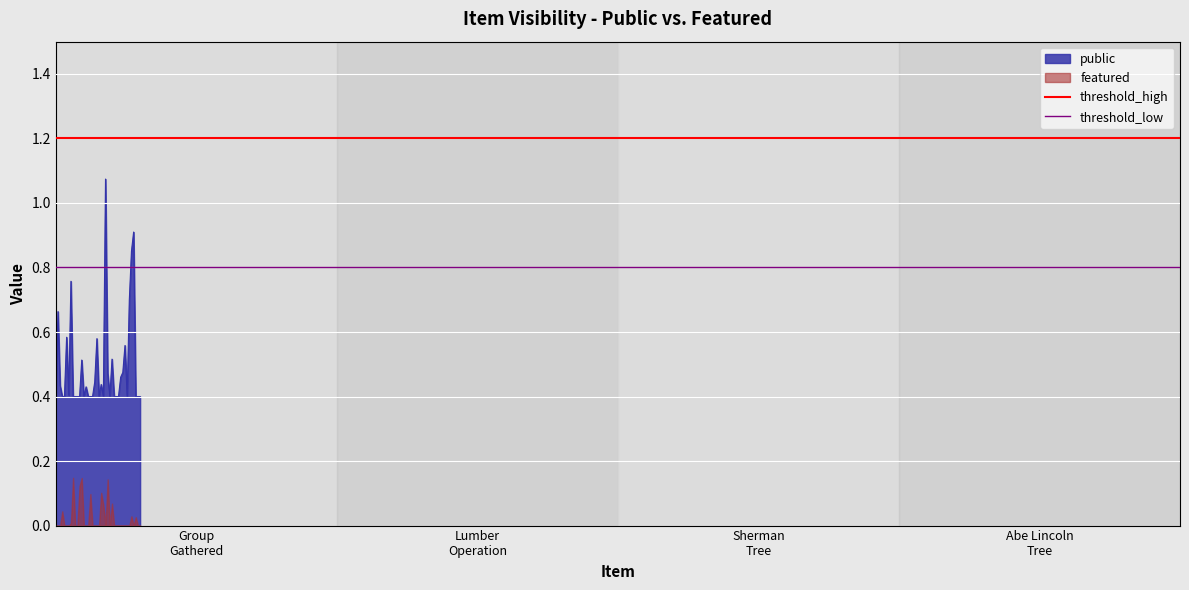

True or false: threshold_high has a value of 1.2 at Group
Gathered.

True